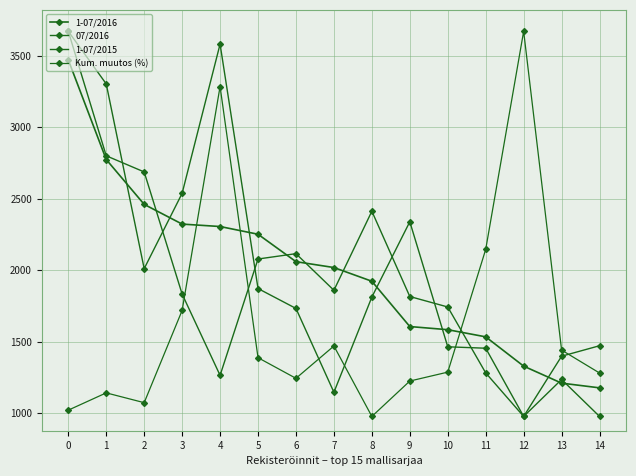

What is the value of the 1-07/2015 point at the 4th from the left?

1832.3